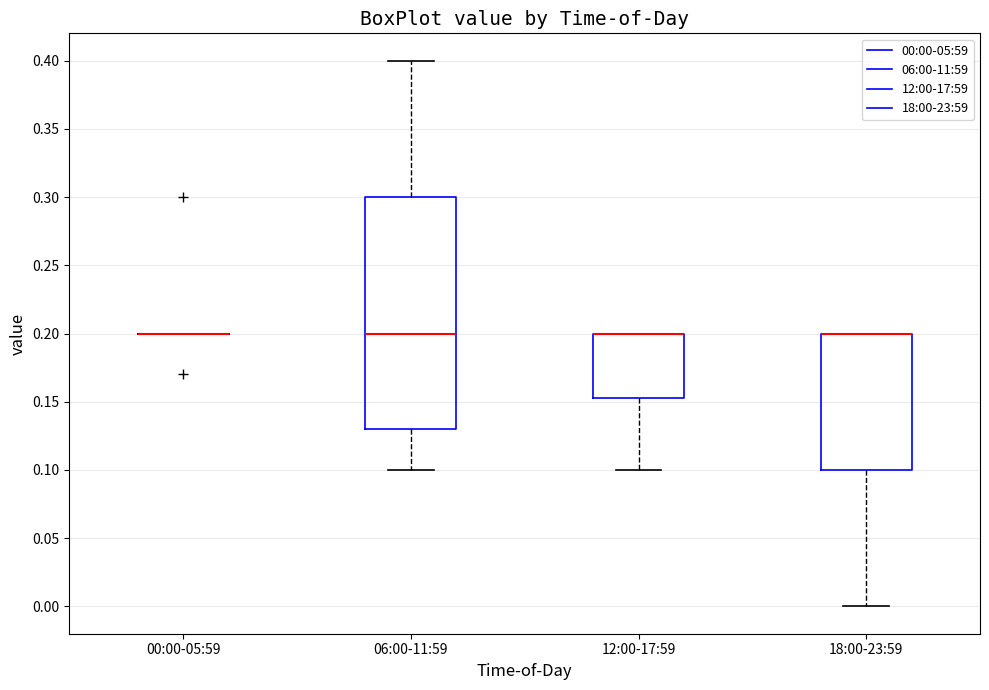

Which box is the tallest, from its lower edge to its upper edge?

06:00-11:59